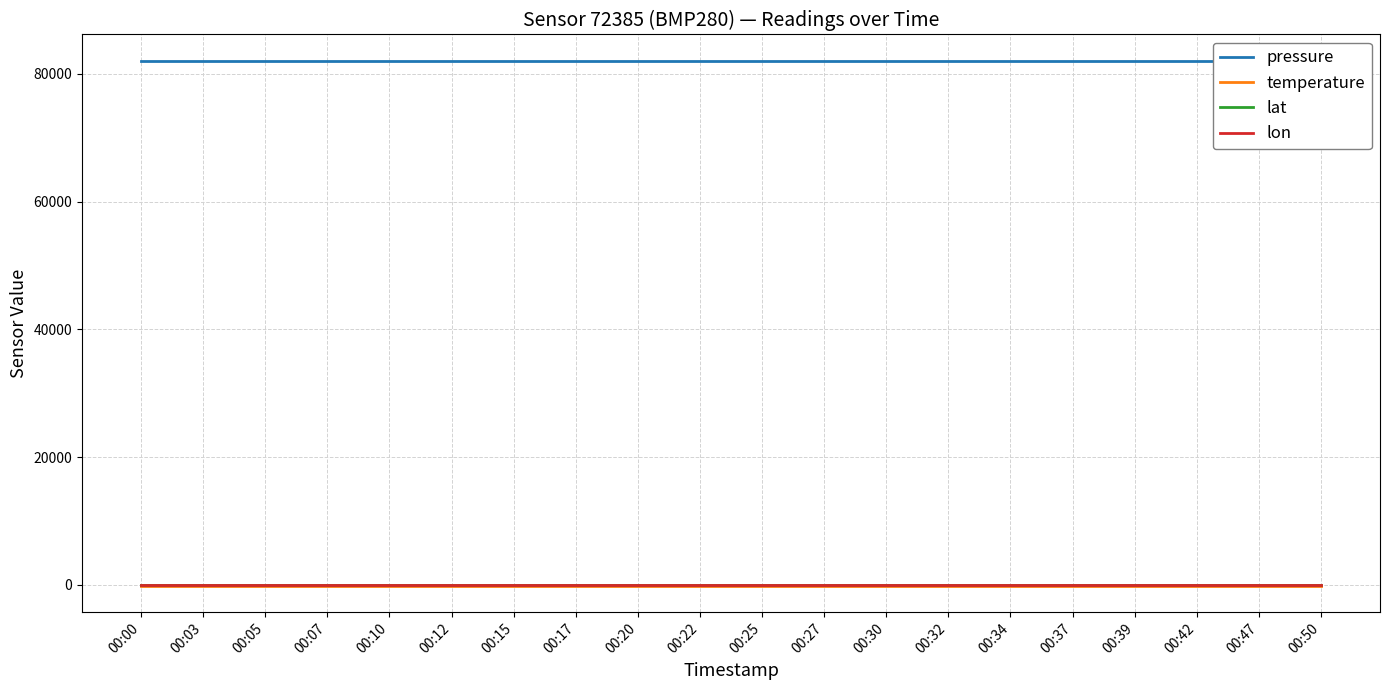

What is the sum of the lat values at 00:03 and 00:20?

87.0